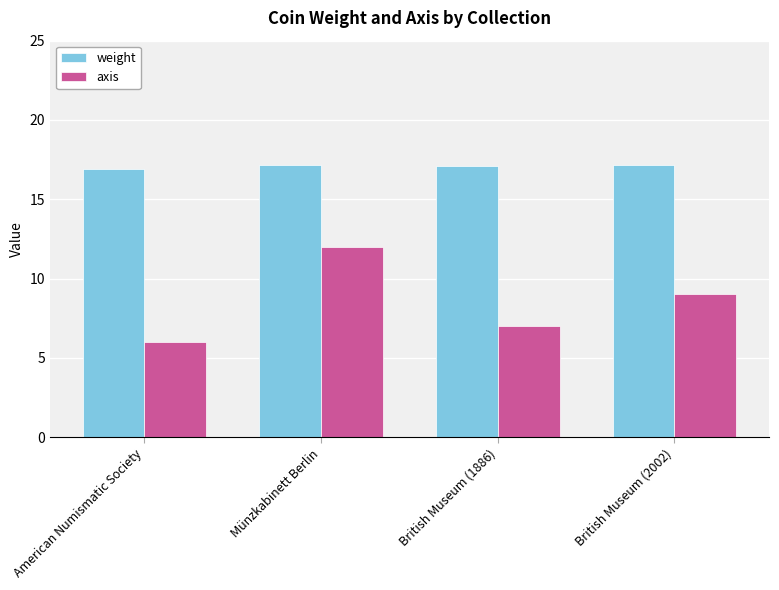

How many groups of bars are there?

4